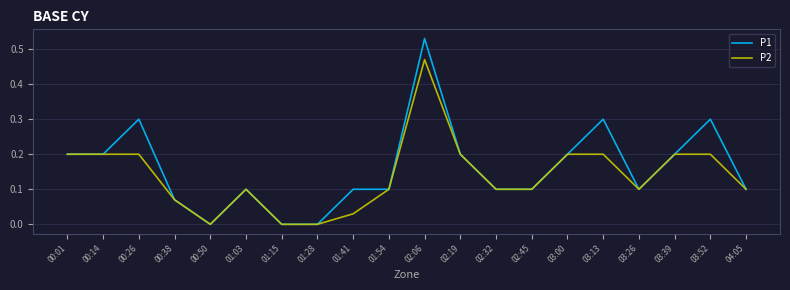

What is the sum of the P2 values at 03:39 and 03:26?

0.3